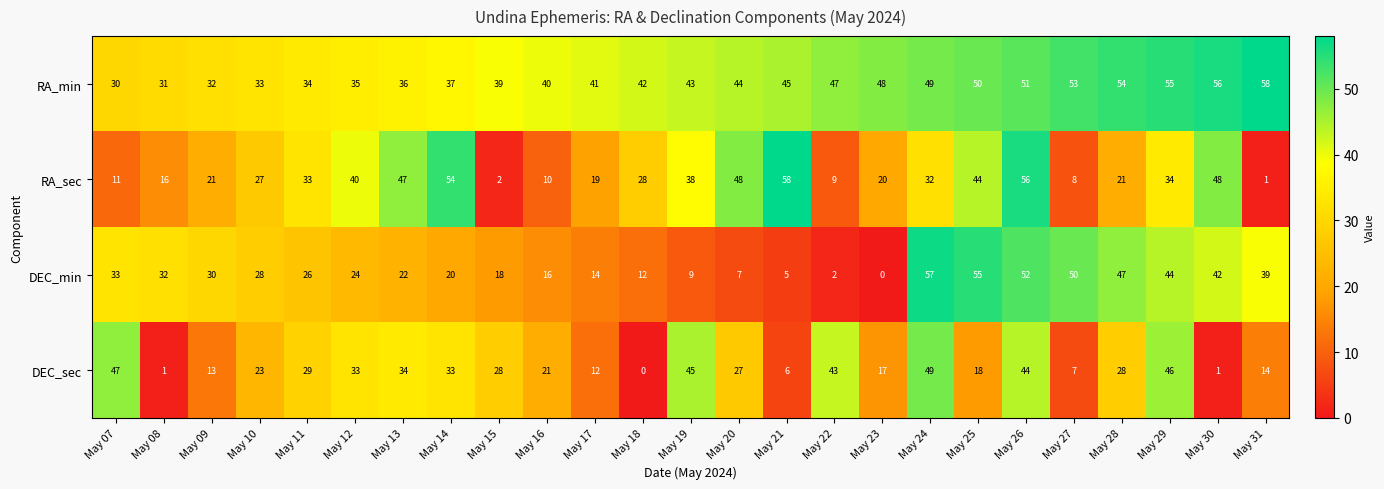

What is the greatest value displayed?

58